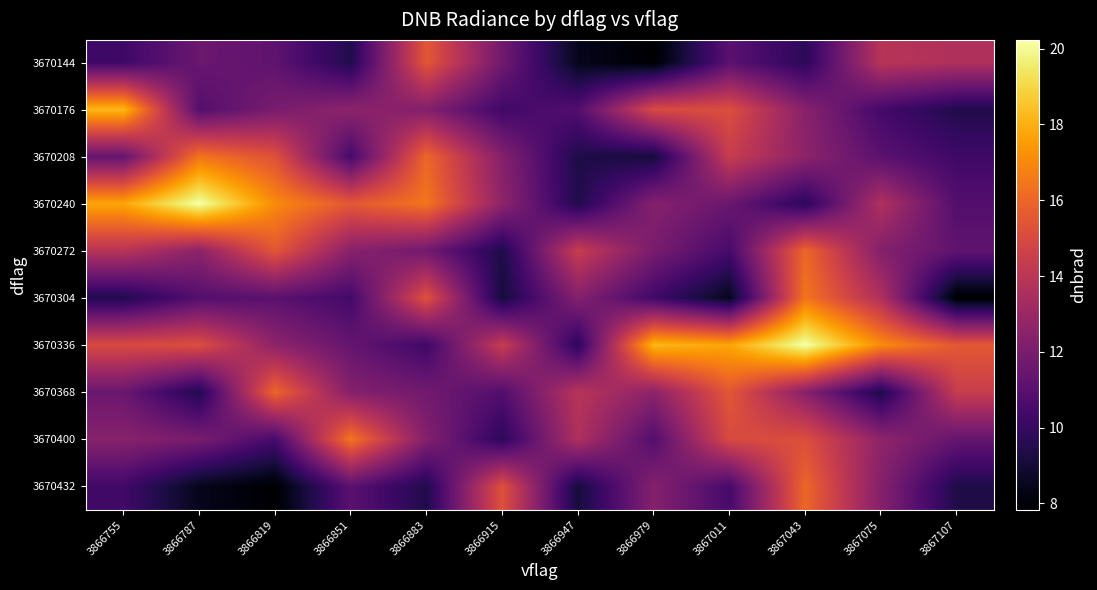

What is the smallest value displayed?

7.8